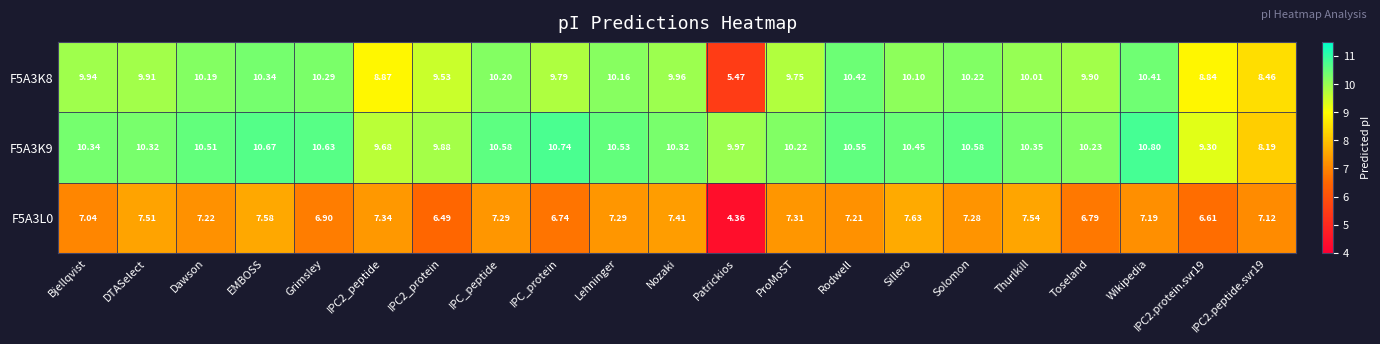

At which category is the sum across all series the highest?

EMBOSS